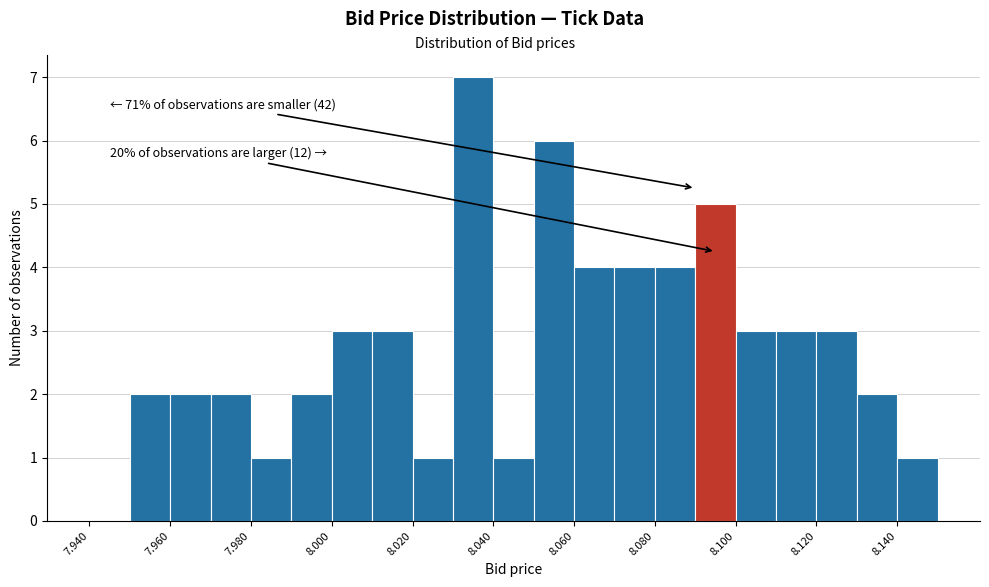

Over which range of the x-axis is the bar tallest?

8.03 to 8.04